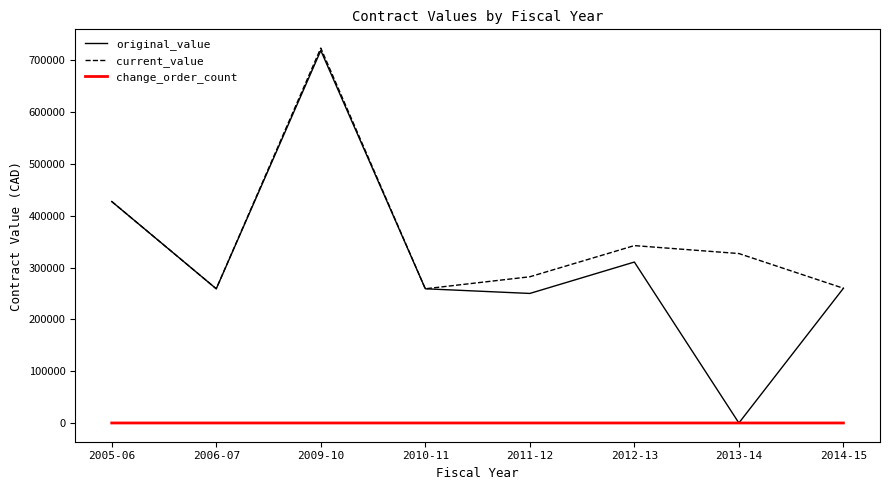

What position from the right is 2006-07?

7